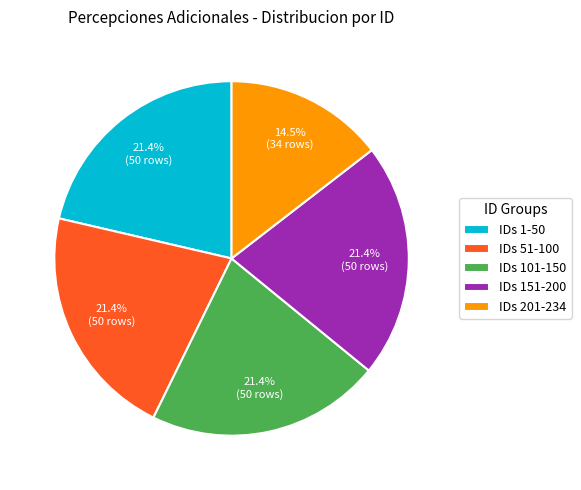

What is the total percentage of IDs 101-150 and IDs 201-234?

35.9%